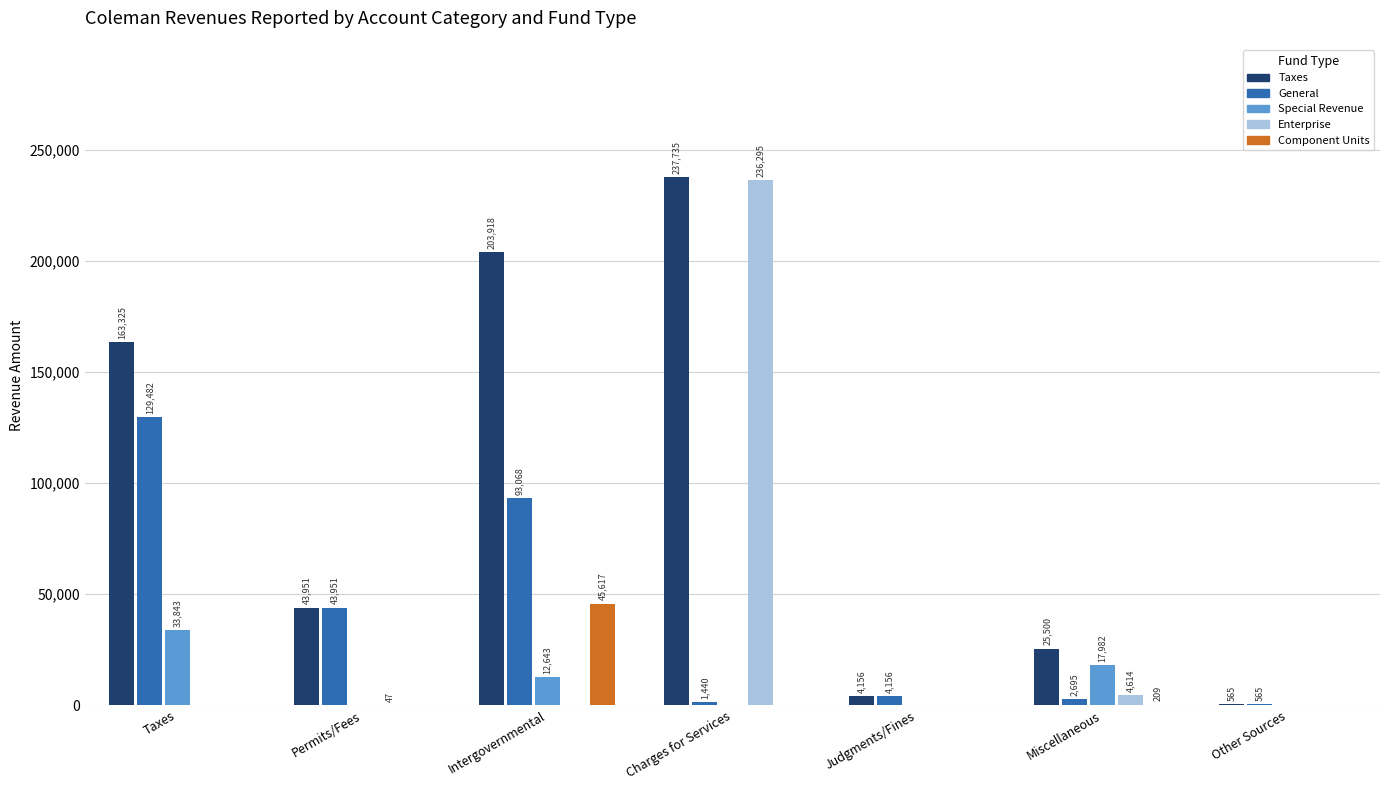

How many groups of bars are there?

7